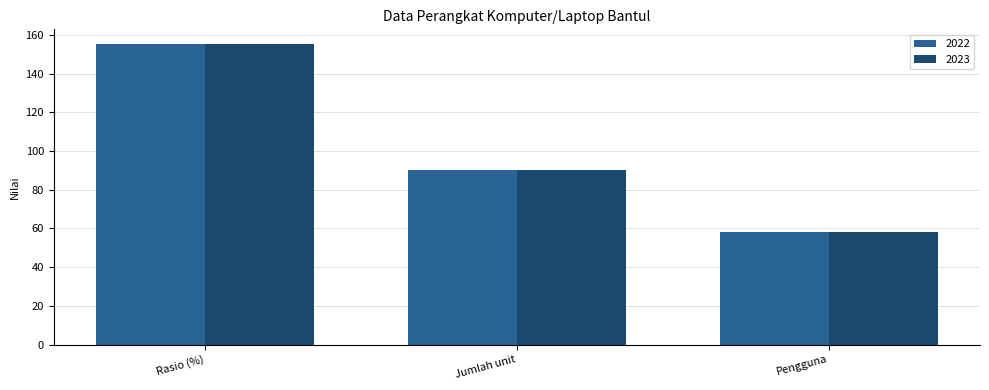

Reading right to left, what are all the values shown in this chart?

2022: Pengguna=58.0	Jumlah unit=90.0	Rasio (%)=155.2
2023: Pengguna=58.0	Jumlah unit=90.0	Rasio (%)=155.2